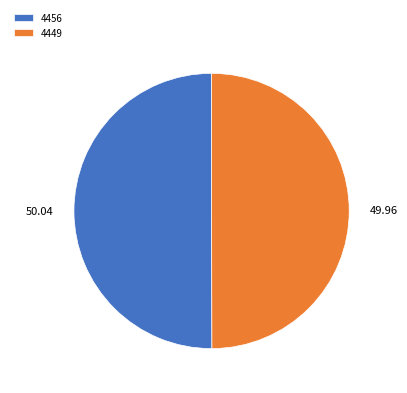

Is the sum of 4449 and 4456 greater than half?

Yes